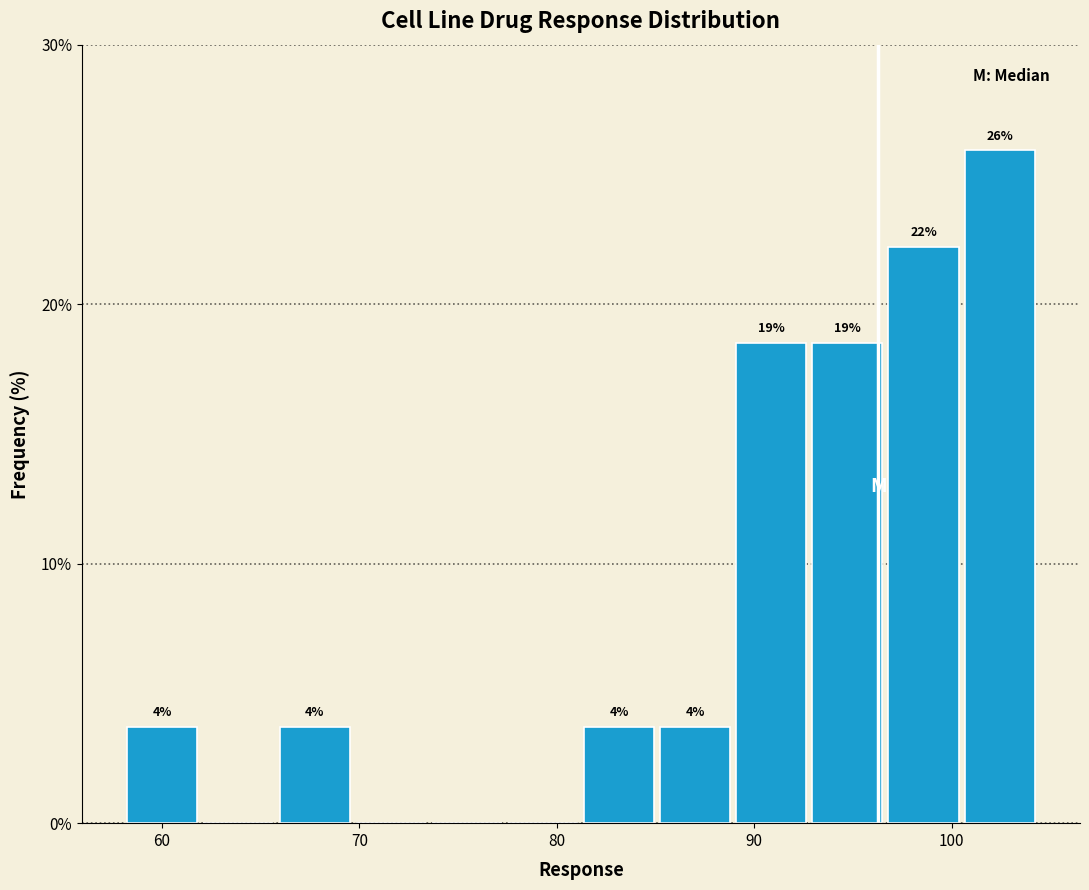

Around what value on the x-axis is the tallest bar? Give the approximate position of its centre, as read against the axis.

102